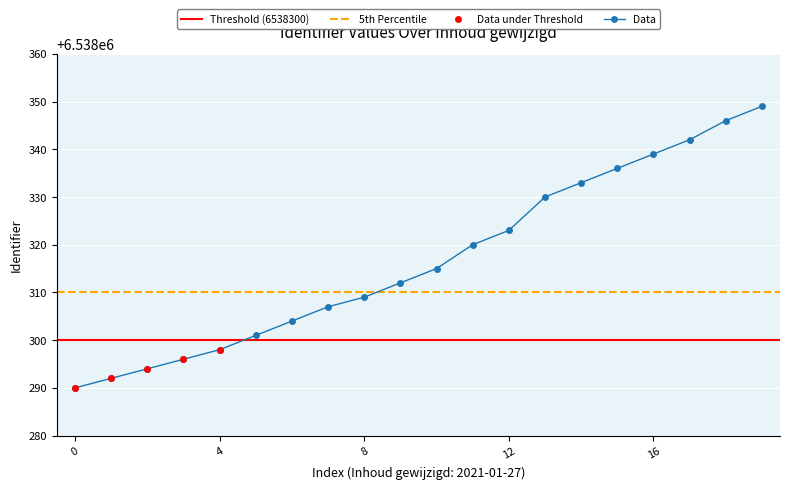

Which has a higher value, 2021-01-27 01:22:37 or 2021-01-27 01:22:37?

2021-01-27 01:22:37